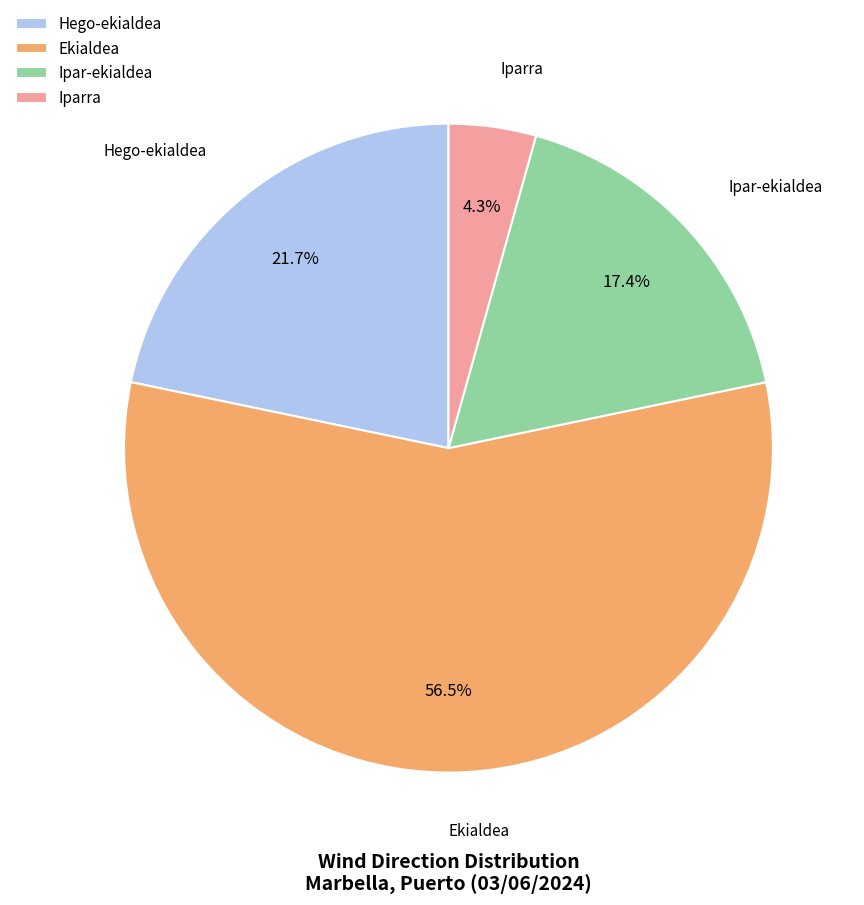

What percentage is NOT represented by Iparra?

95.7%